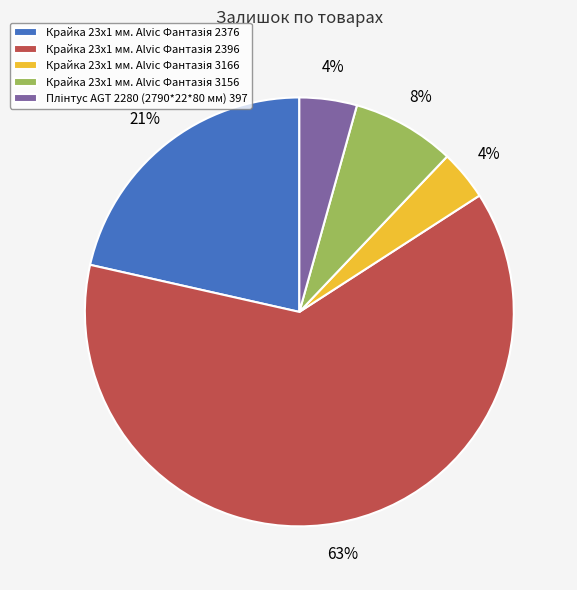

How many slices are in this pie chart?

5